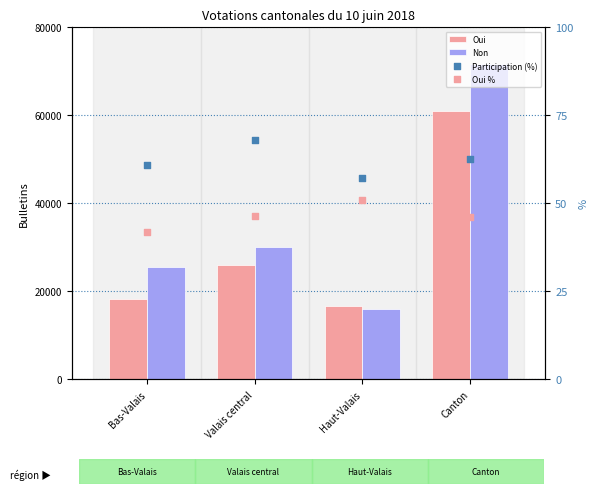

At which category is the sum across all series the highest?

Canton